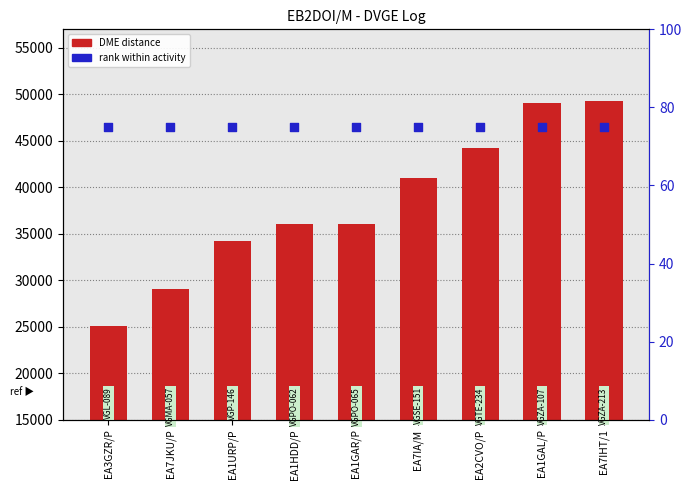

At how many categories does at least one series exceed 20419?

9